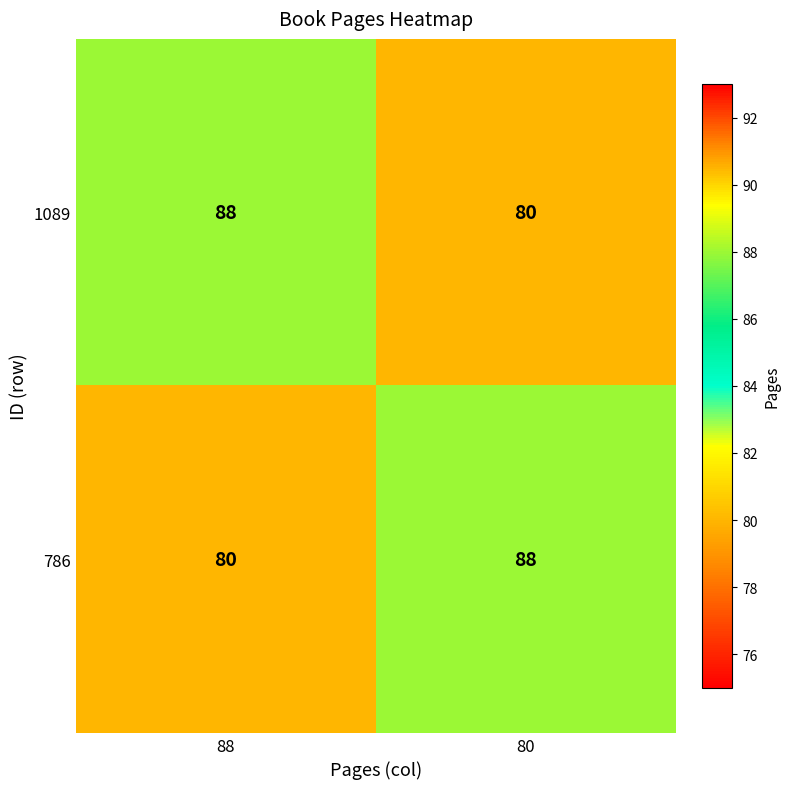

What is the total value across all series at 88?

168